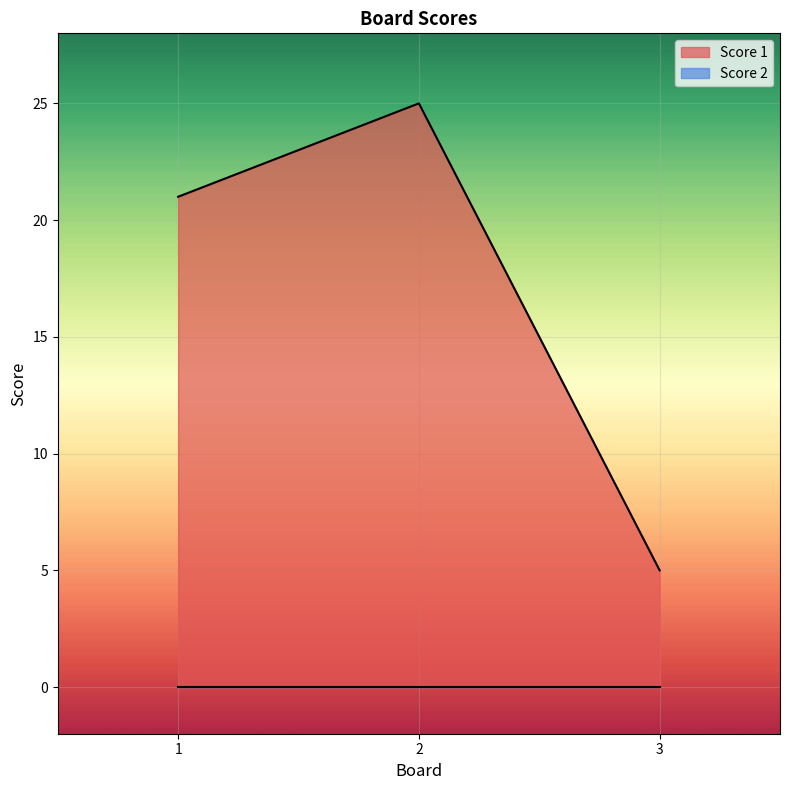

What is the smallest value displayed?

0